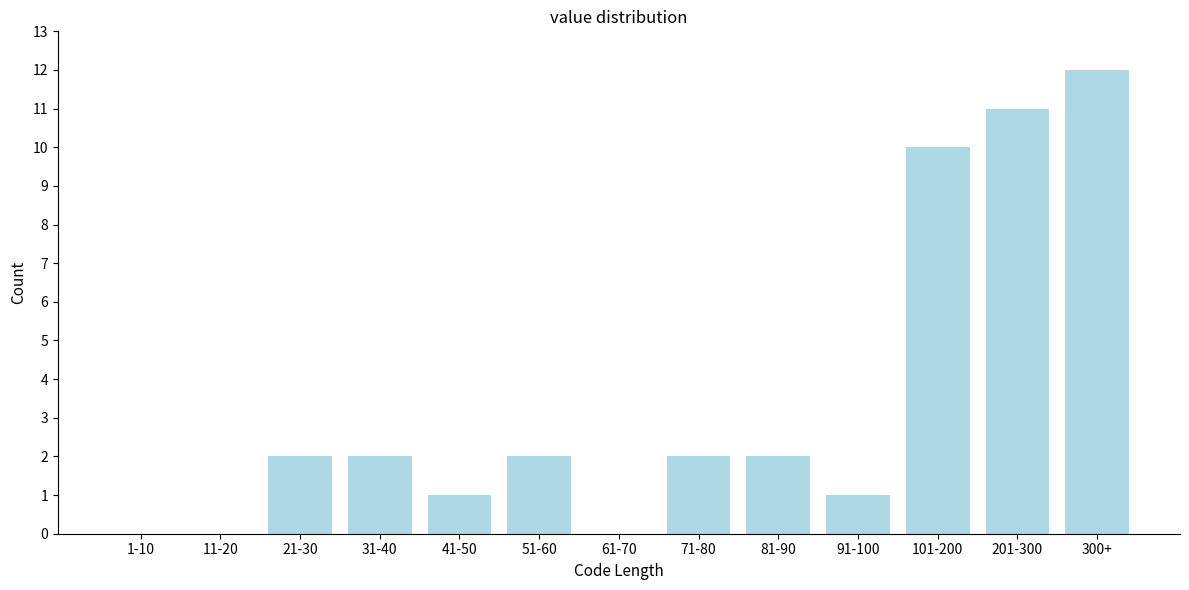

Reading left to right, list all the values displayed in this chart.

1-10=0	11-20=0	21-30=2	31-40=2	41-50=1	51-60=2	61-70=0	71-80=2	81-90=2	91-100=1	101-200=10	201-300=11	300+=12